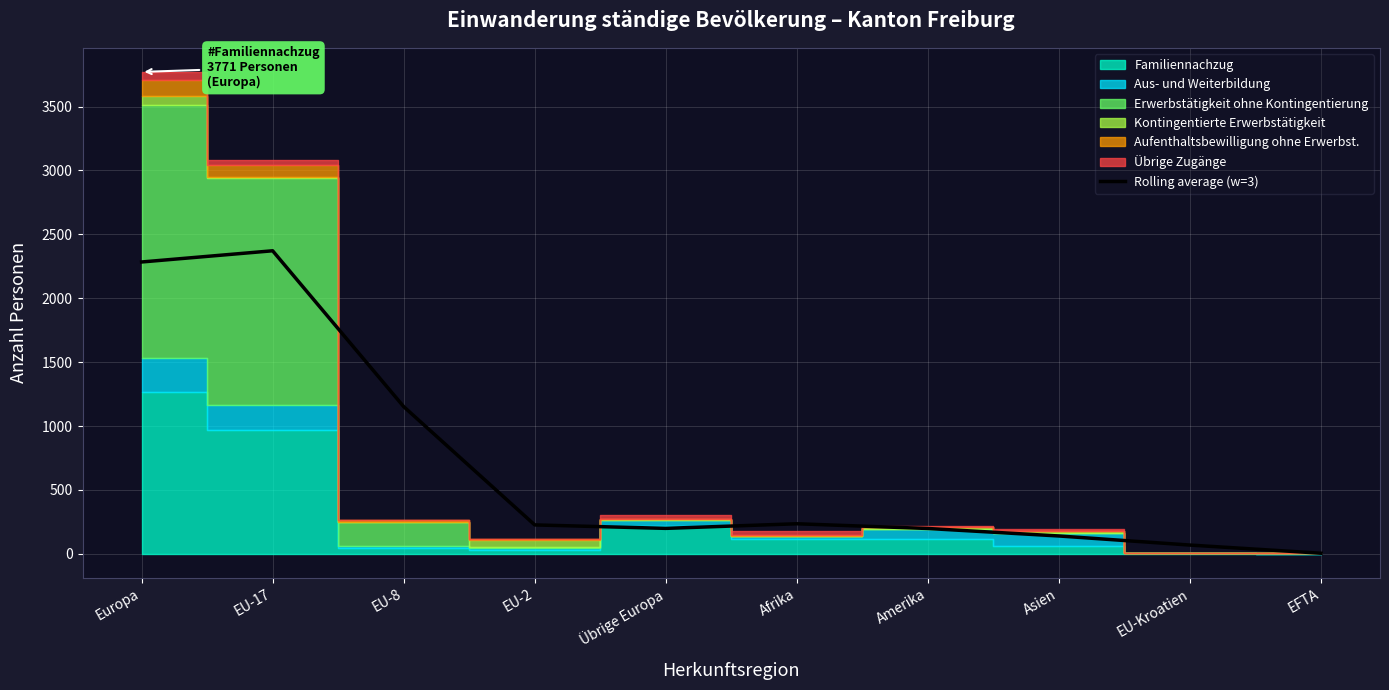

Where is the first local minimum?

Übrige Europa